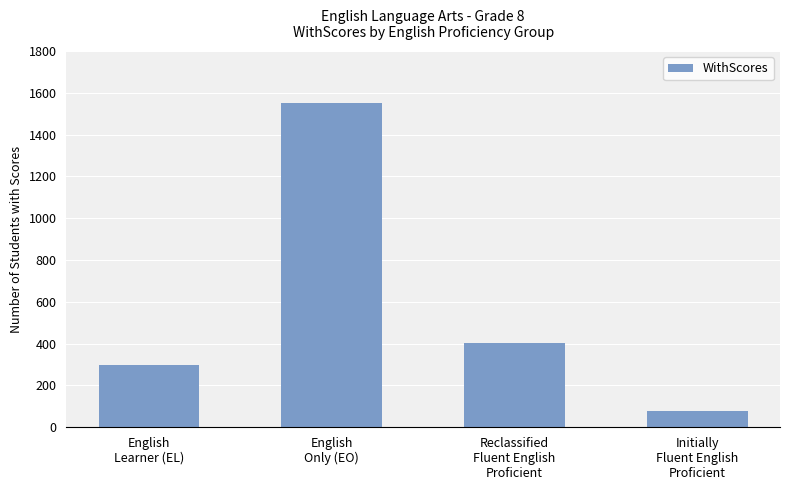

Does the chart contain stacked bars?

No